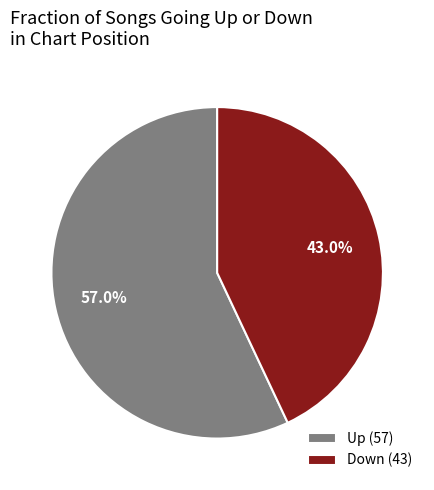

Rank the categories by value from highest to lowest.

Up (57), Down (43)